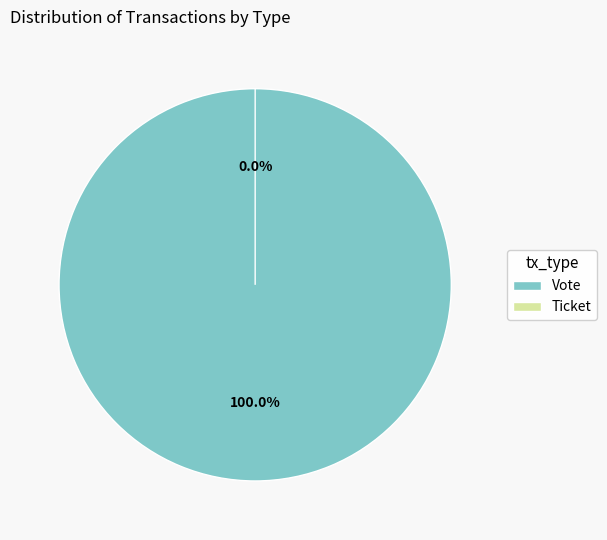

Is it true that Vote is 100% of the pie?

True